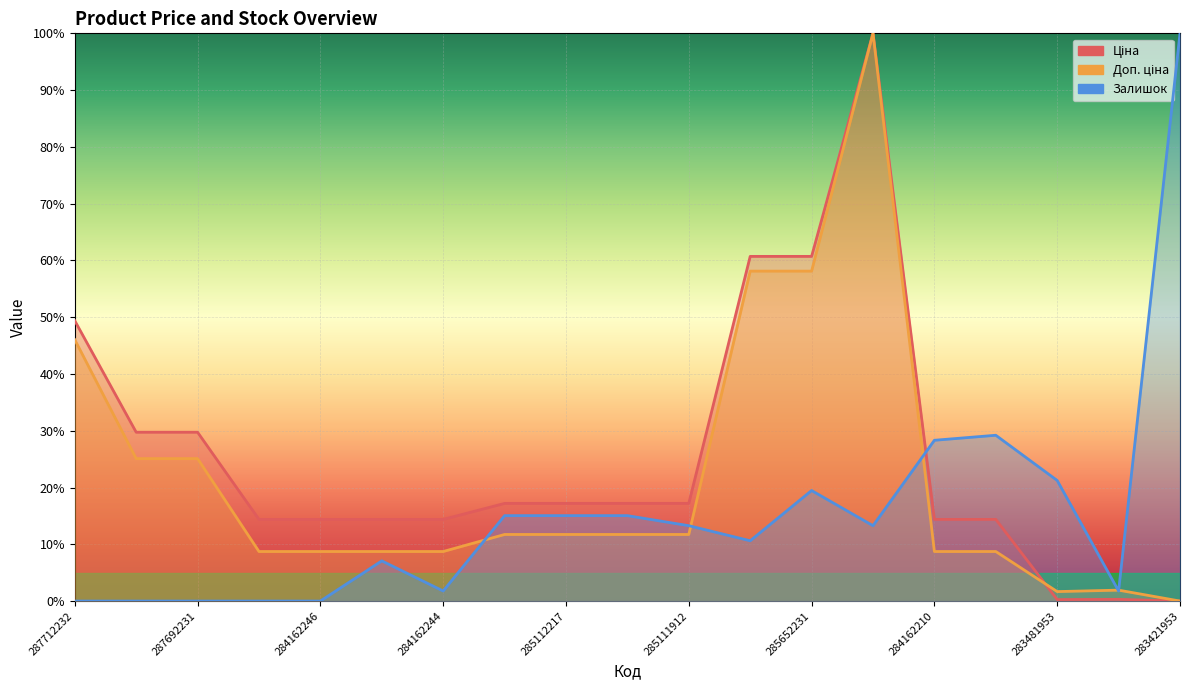

Which series changed the most between 285652233 and 283421953?

Залишок